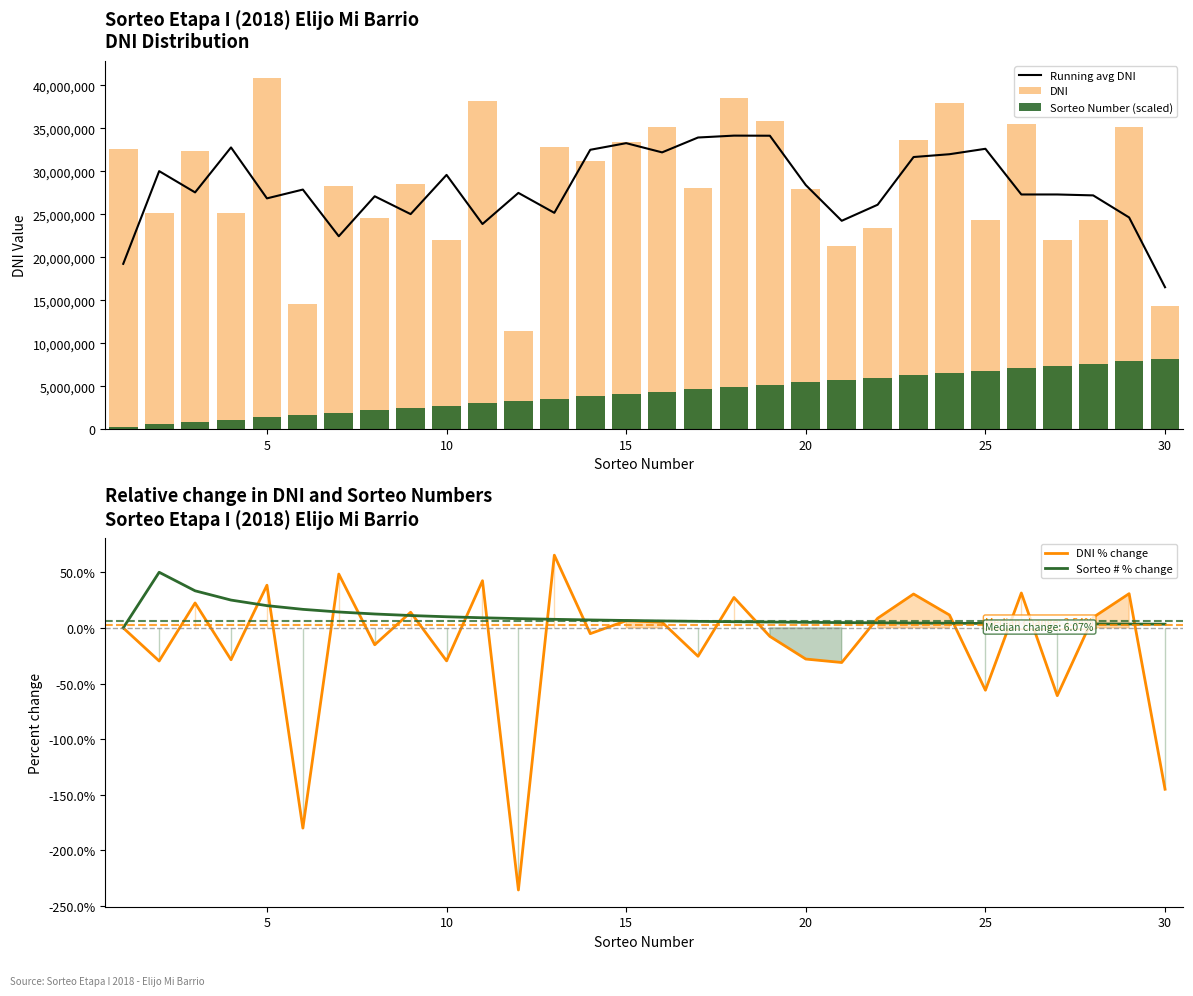

The value of Running avg DNI at 25 is 8158620.3. True or false?

False